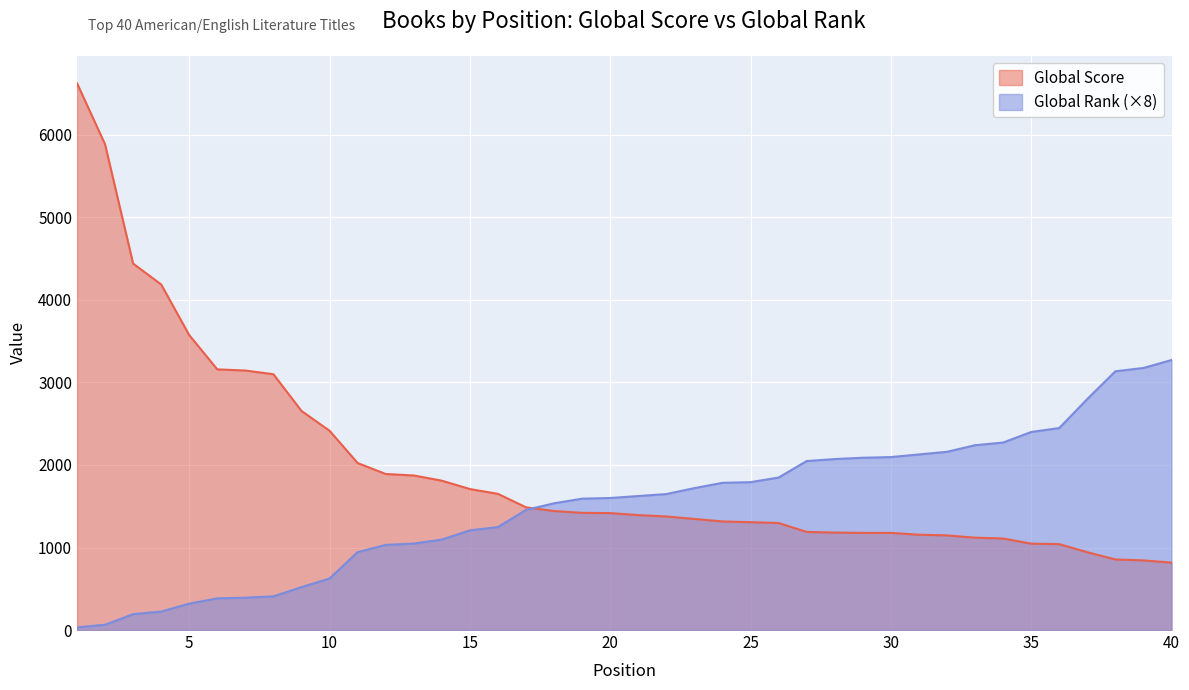

Rank the series by their maximum value, from lowest to highest.

Global Rank (×8), Global Score